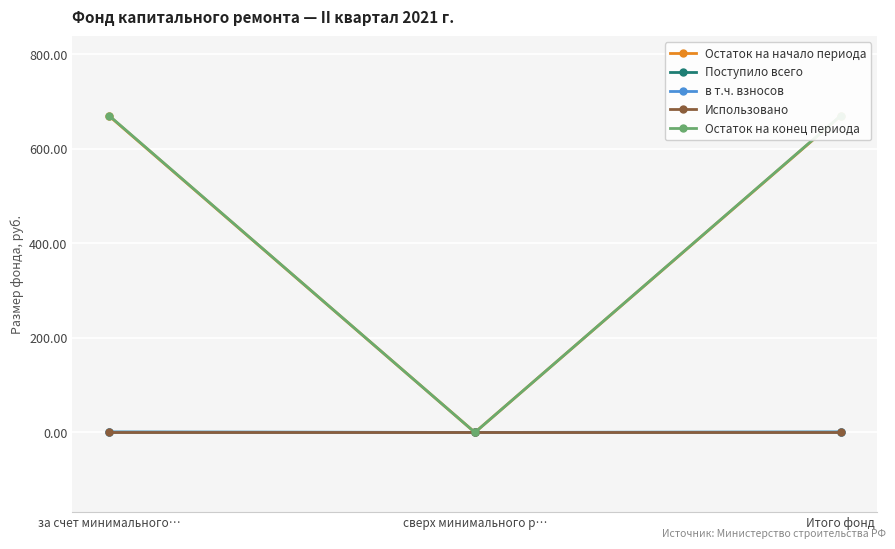

At which label does Остаток на конец периода reach its minimum?

сверх минимального р…